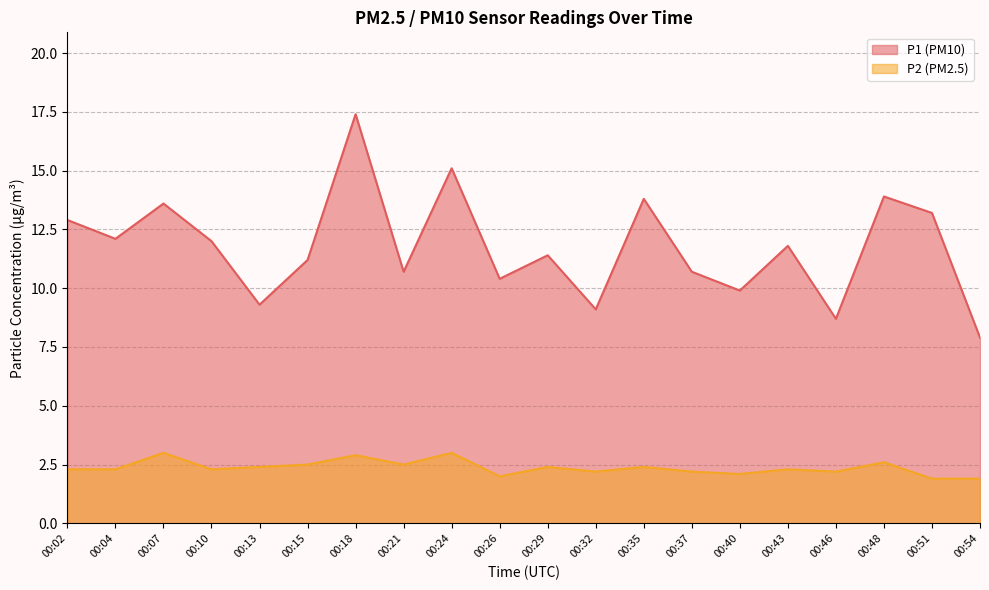

Rank the categories by P1 value from highest to lowest.

00:18, 00:24, 00:48, 00:35, 00:07, 00:51, 00:02, 00:04, 00:10, 00:43, 00:29, 00:15, 00:21, 00:37, 00:26, 00:40, 00:13, 00:32, 00:46, 00:54